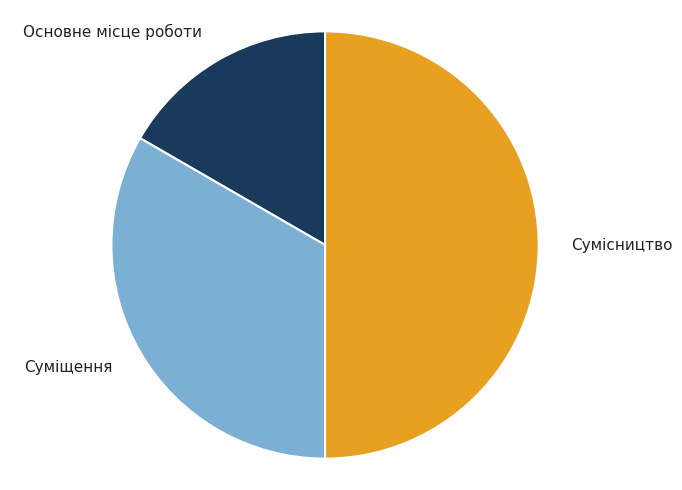

True or false: Основне місце роботи accounts for 5% of the total.

False